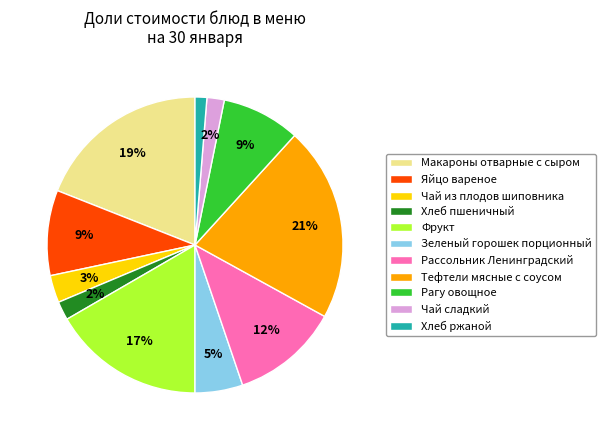

To the nearest percent, what percentage of the pie is Макароны отварные с сыром?

19%